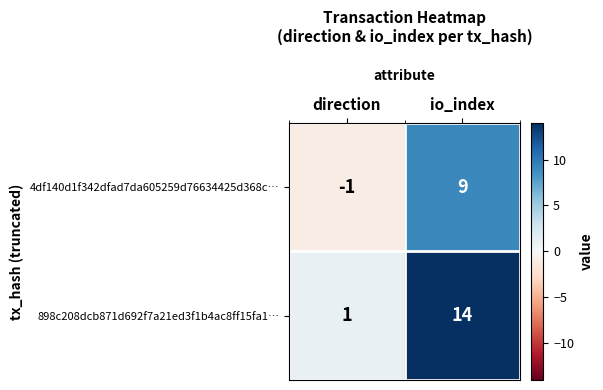

What is the average value of the 898c208dcb871d692f7a21ed3f1b4ac8ff15fa1… series?

8